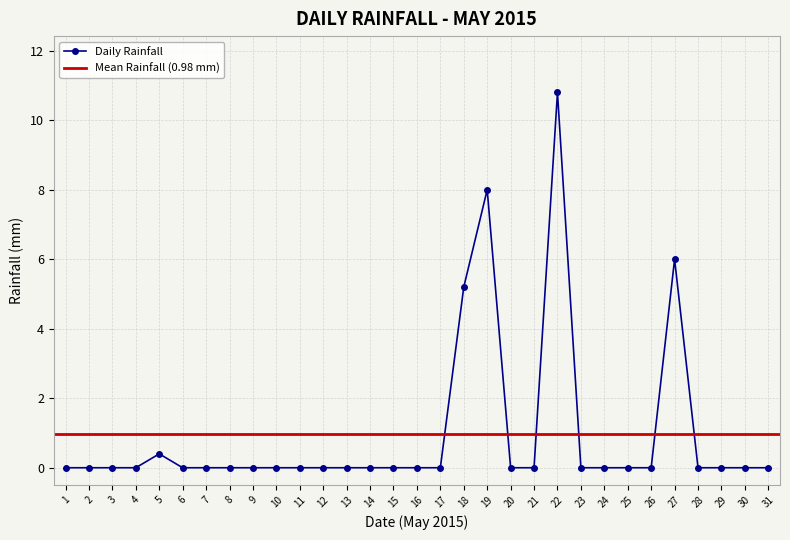

How many positive values are there?

5